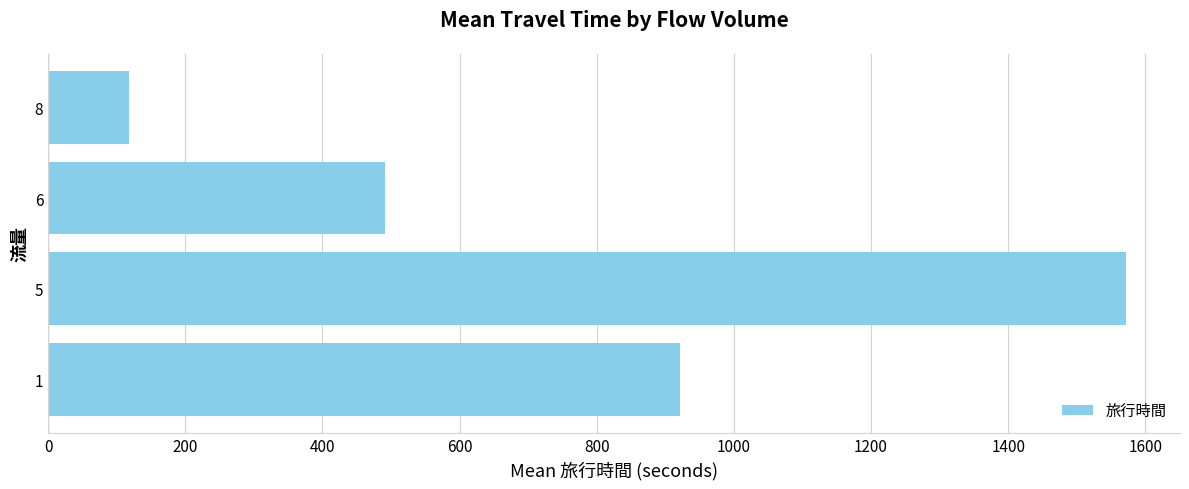

What is the change in value from 6 to 8?

-374